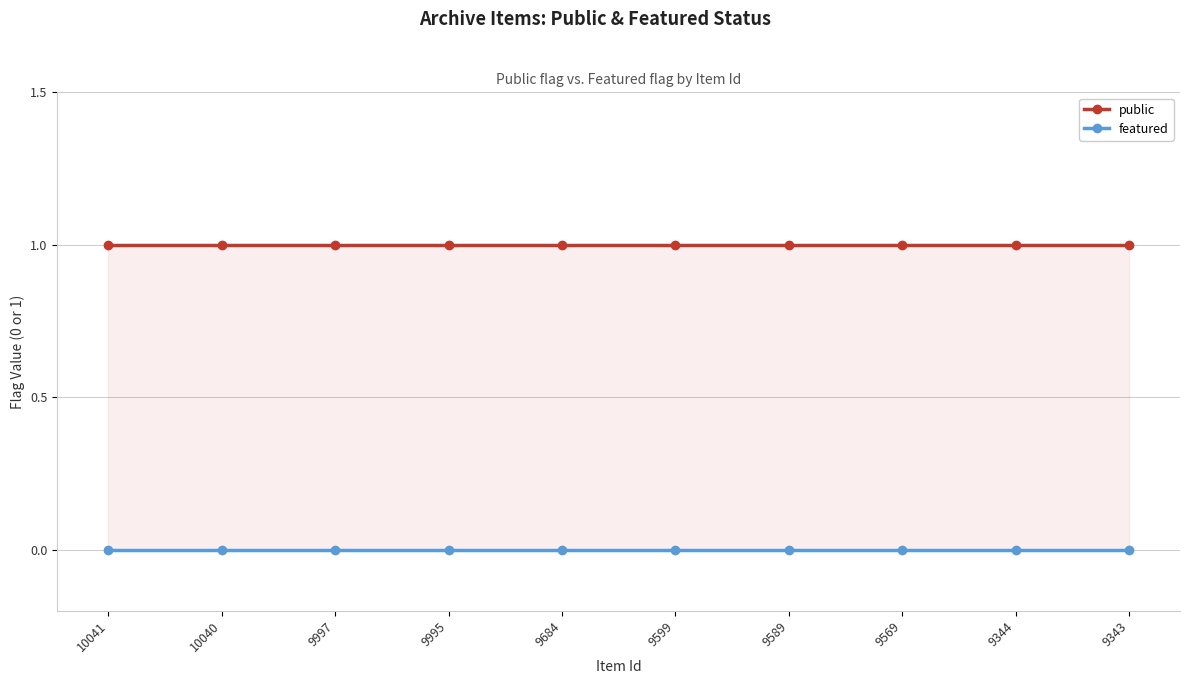

What are all the series names shown in the legend?

public, featured